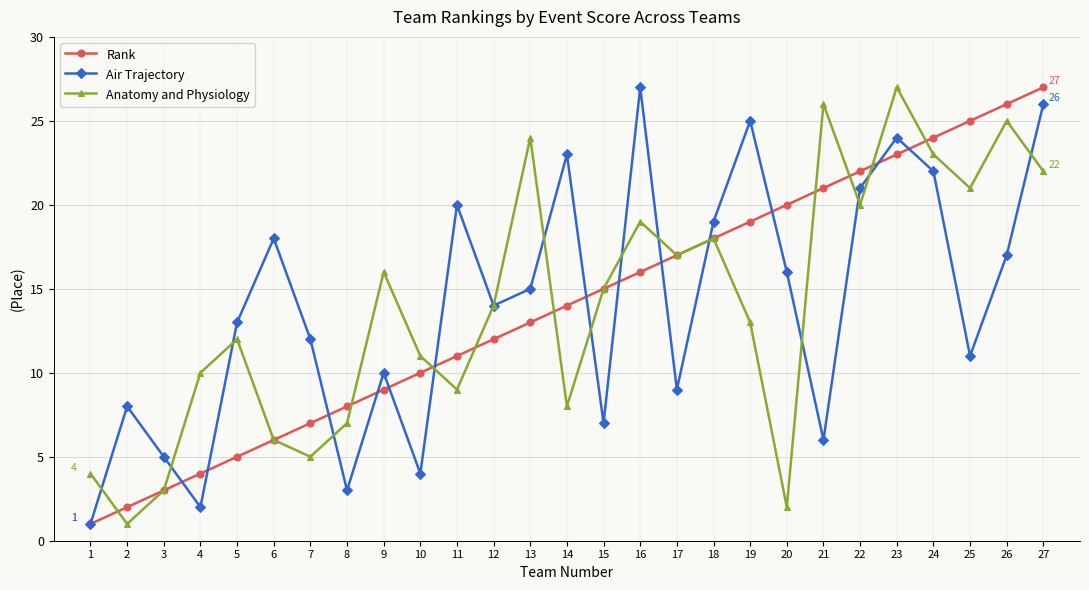

What is the maximum value for Rank?

27